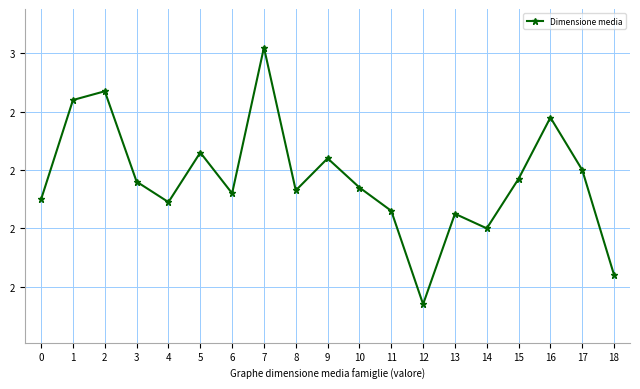

The value at 3 is 2.2. True or false?

True